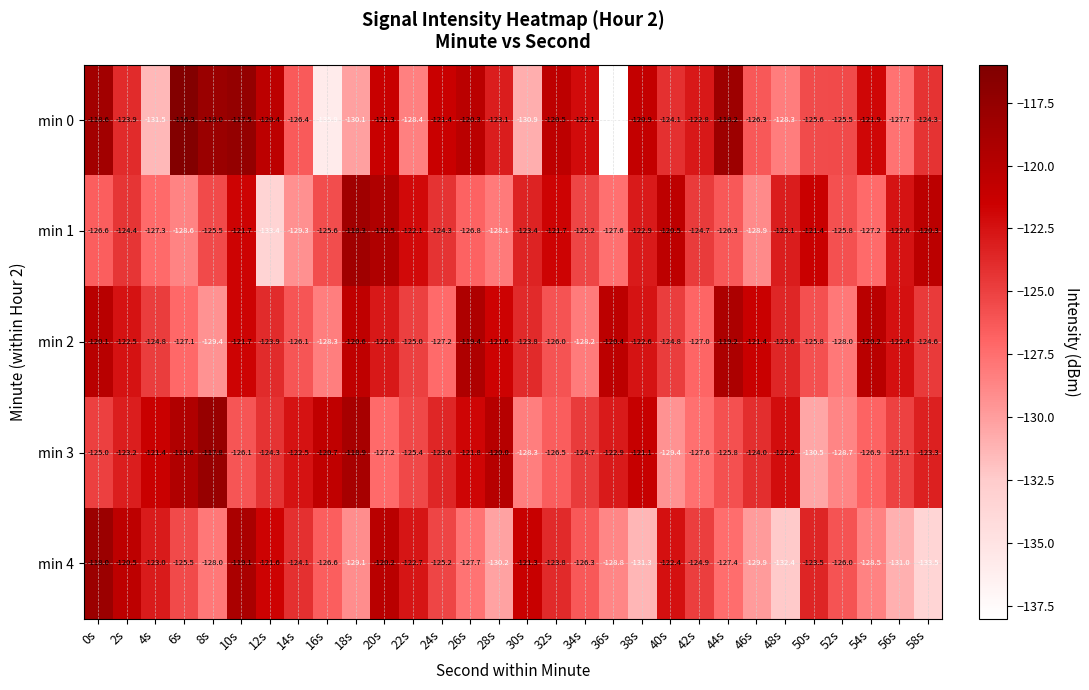

At which label does min 1 first exceed -124?

10s